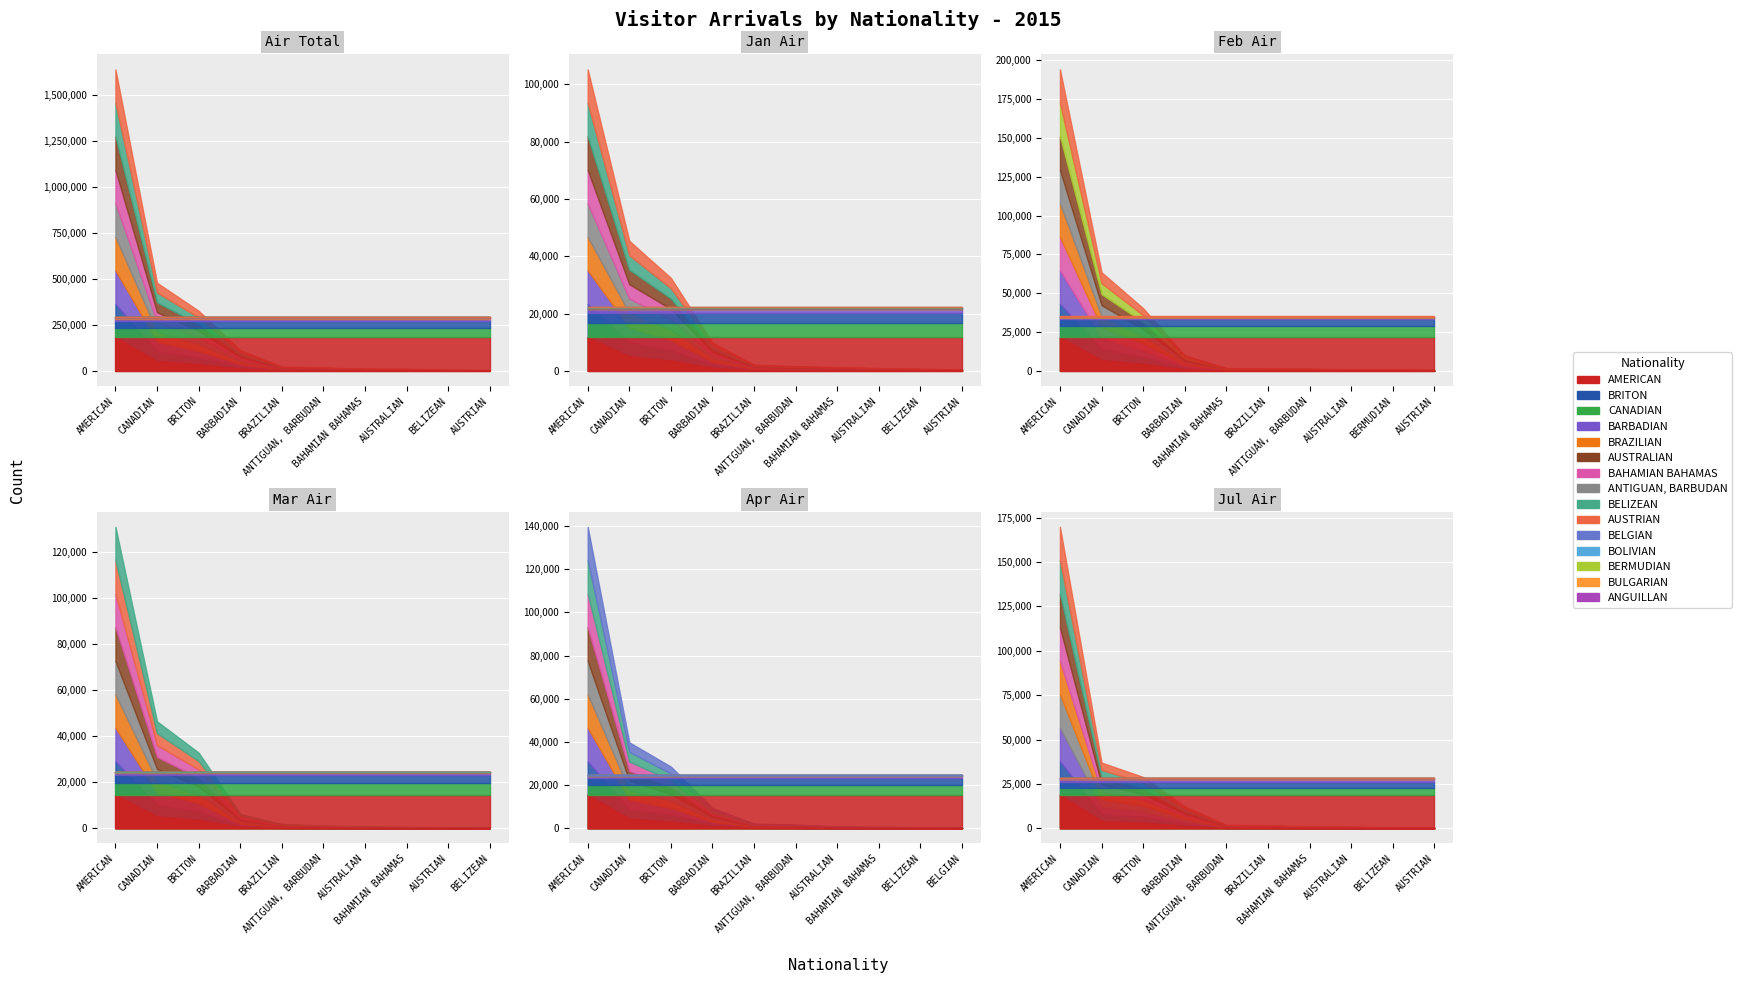

Where does the Apr Air series first go above 76?

AMERICAN